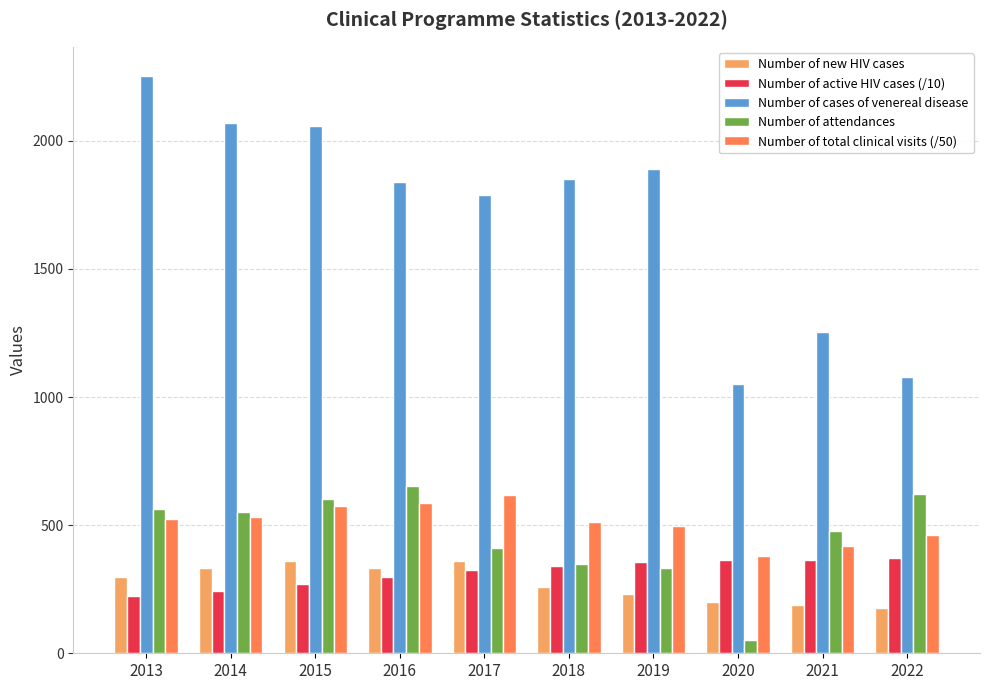

What is the total value across all series at 2019?

3307.5